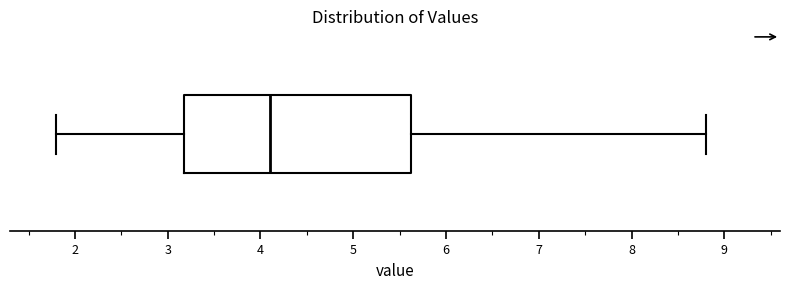

Where is the right edge of the box on the x-axis? The values are not printed on the chart, so give them approximately, as read against the axis.

5.6